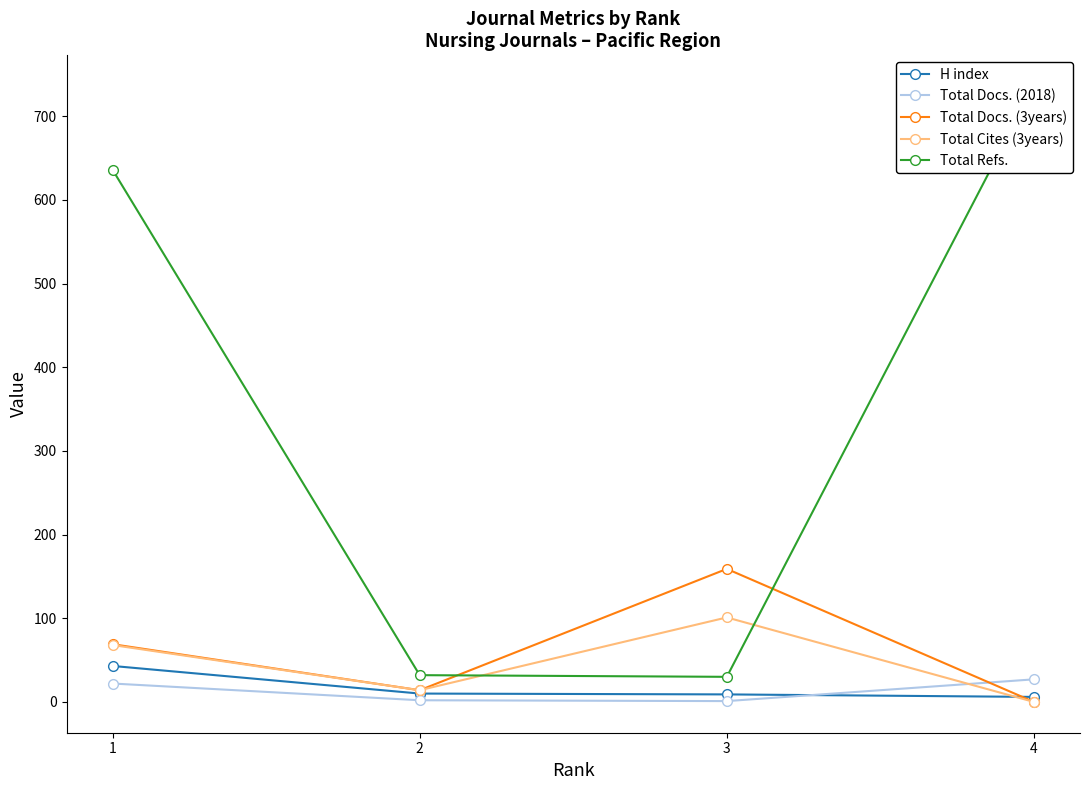

Which series has the largest total across all categories?

Total Refs.